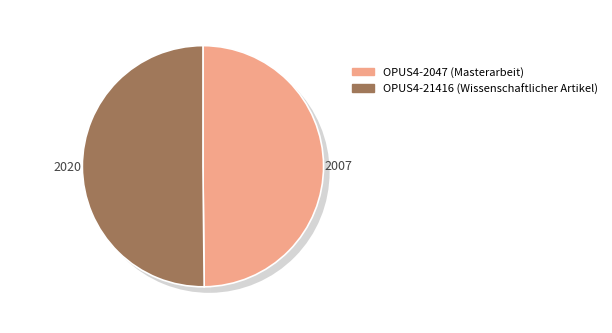

Count the number of slices in the pie.

2